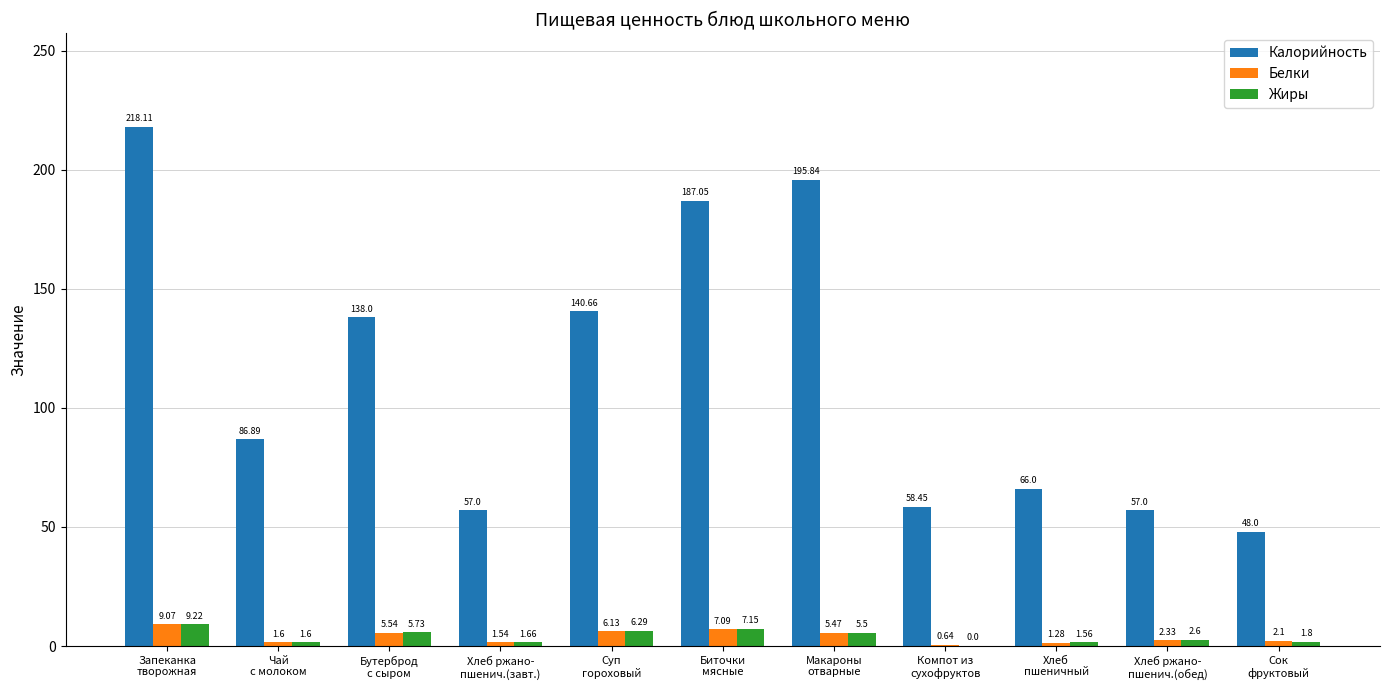

What is the total value across all series at Макароны
отварные?

206.8